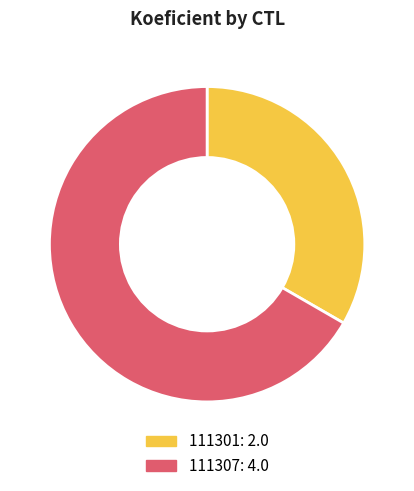

Does 111307 account for over 50% of the chart?

Yes